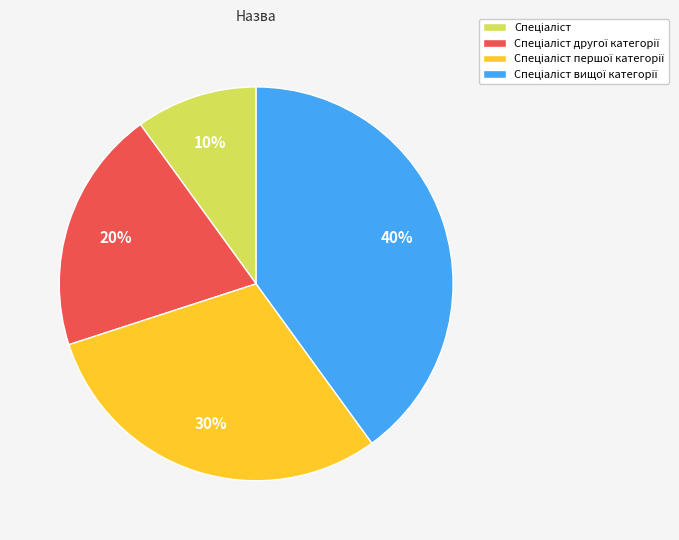

Is there any slice that represents more than half of the pie?

No